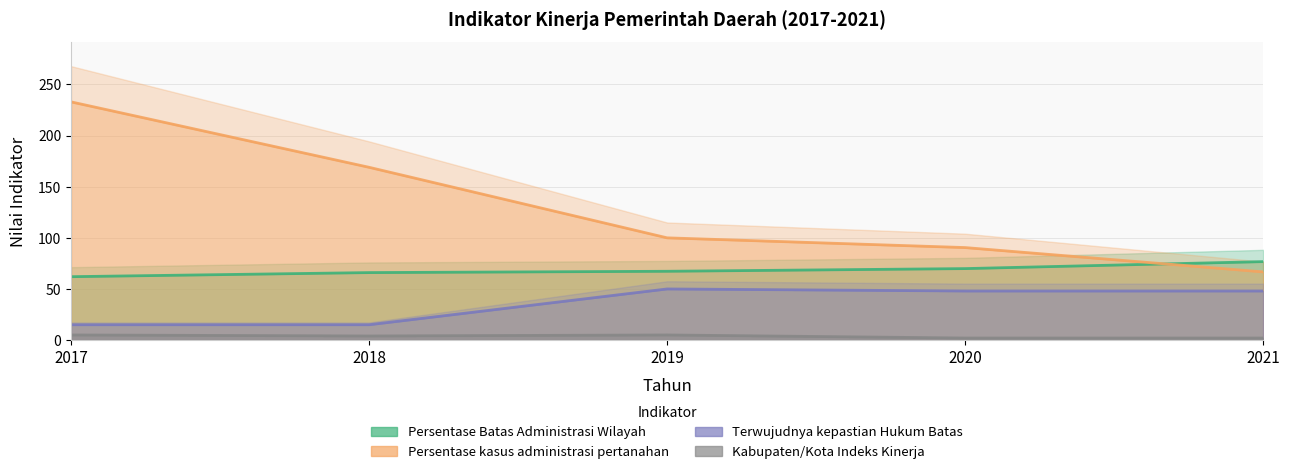

The value of Persentase kasus administrasi pertanahan at 2020 is 60.6. True or false?

False